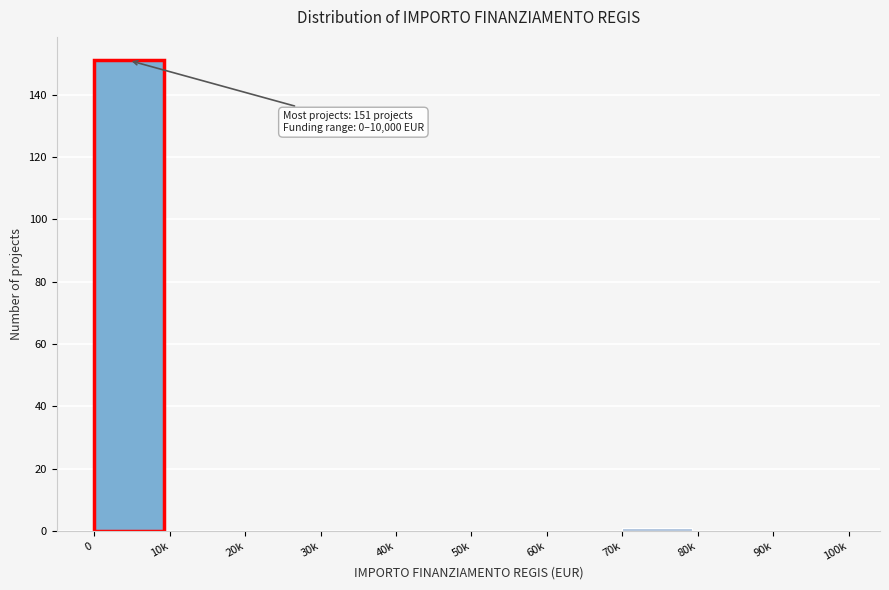

Reading right to left, what are all the values shown in this chart?

90k=0	80k=0	70k=1	60k=0	50k=0	40k=0	30k=0	20k=0	10k=0	0=151